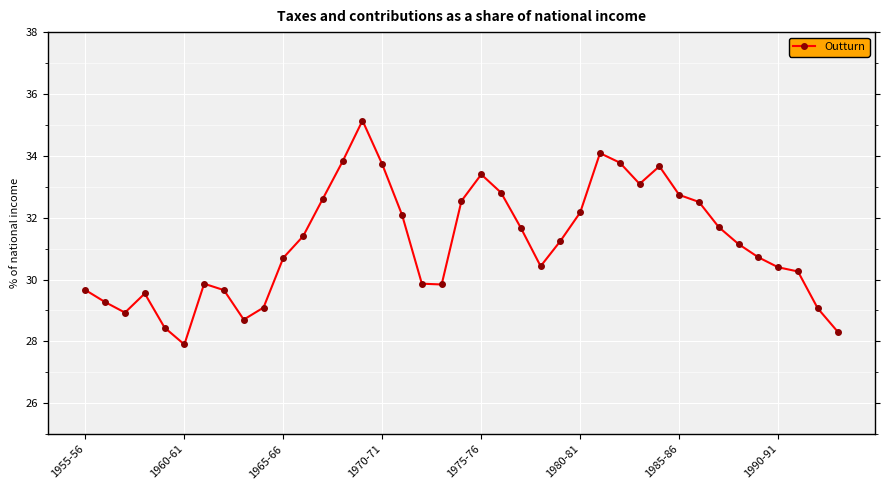

What is the value of the 23rd point from the left?

31.7